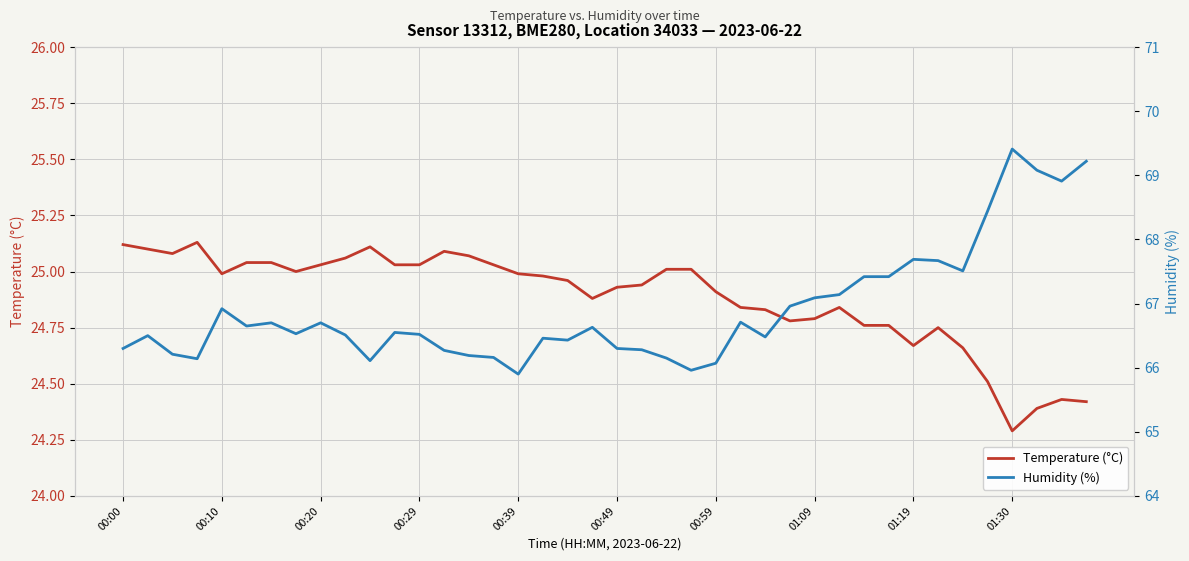

Which category has the lowest value in the Temperature (°C) series?

01:30